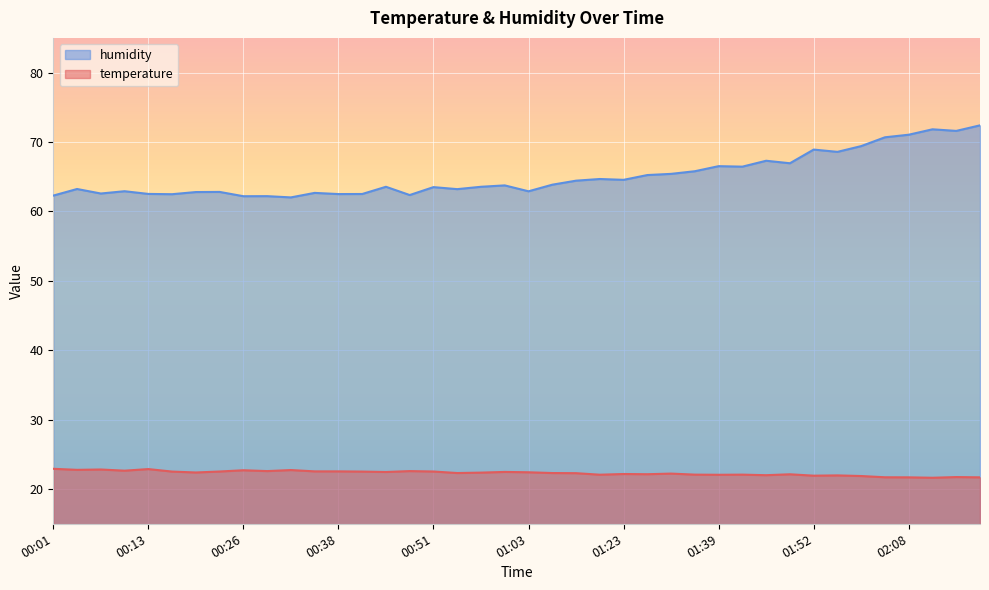

At which category does temperature reach its first local valley?

00:04